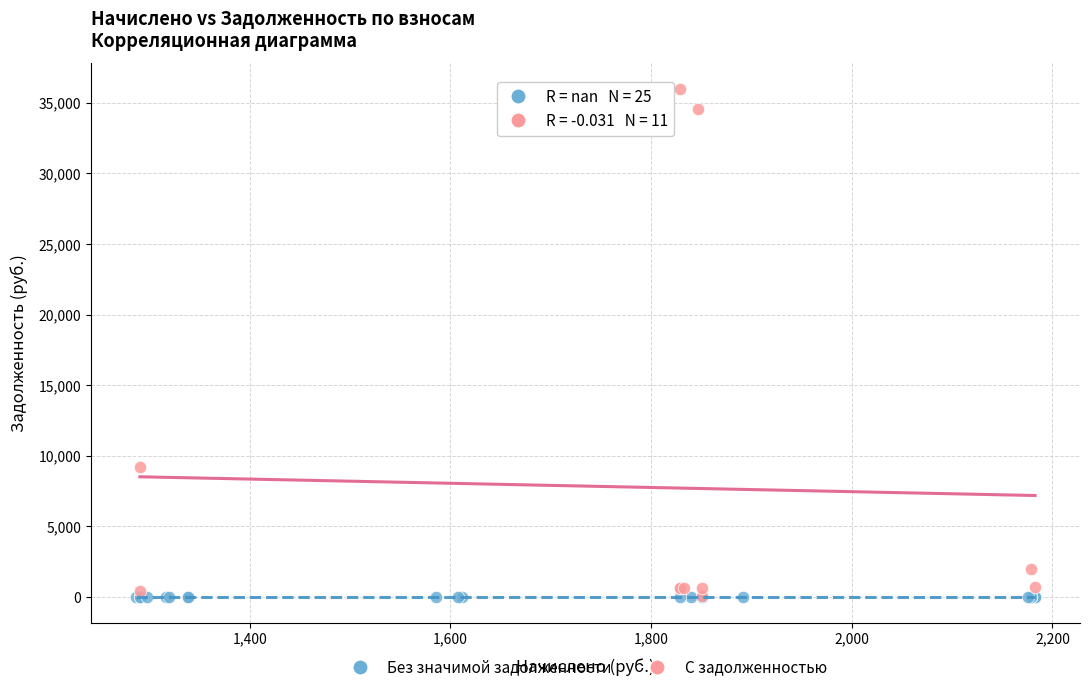

What are all the series names shown in the legend?

Без значимой задолженности, С задолженностью